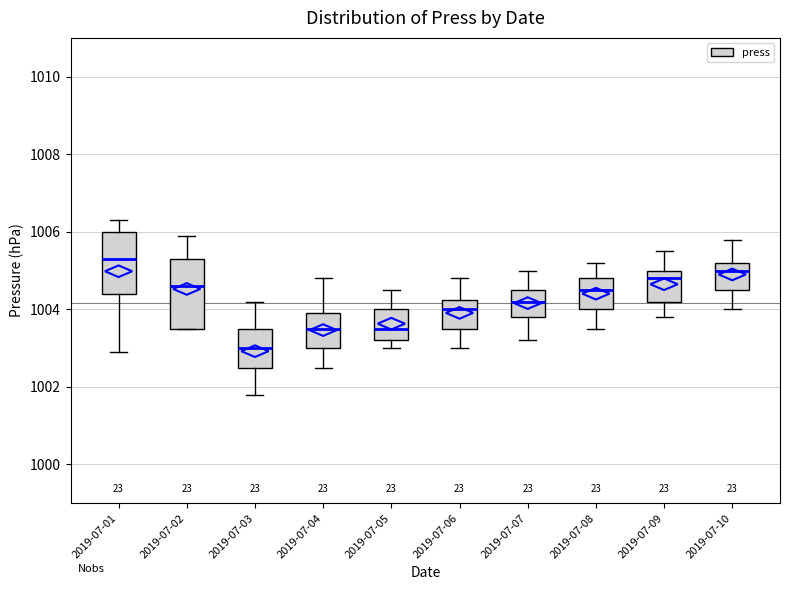

Reading left to right, read every box against the y-axis: the position of its median line, the range the box covers, and the ends of its whiskers. The values are not printed on the chart, so give them approximately, as read against the axis.

2019-07-01: median 1005.4, box 1004.4 to 1006.0, whiskers 1003.0 to 1006.4
2019-07-02: median 1004.6, box 1003.6 to 1005.4, whiskers 1003.6 to 1006.0
2019-07-03: median 1003.0, box 1002.6 to 1003.6, whiskers 1001.8 to 1004.2
2019-07-04: median 1003.6, box 1003.0 to 1004.0, whiskers 1002.6 to 1004.8
2019-07-05: median 1003.6, box 1003.2 to 1004.0, whiskers 1003.0 to 1004.6
2019-07-06: median 1004.0, box 1003.6 to 1004.2, whiskers 1003.0 to 1004.8
2019-07-07: median 1004.2, box 1003.8 to 1004.6, whiskers 1003.2 to 1005.0
2019-07-08: median 1004.6, box 1004.0 to 1004.8, whiskers 1003.6 to 1005.2
2019-07-09: median 1004.8, box 1004.2 to 1005.0, whiskers 1003.8 to 1005.6
2019-07-10: median 1005.0, box 1004.6 to 1005.2, whiskers 1004.0 to 1005.8